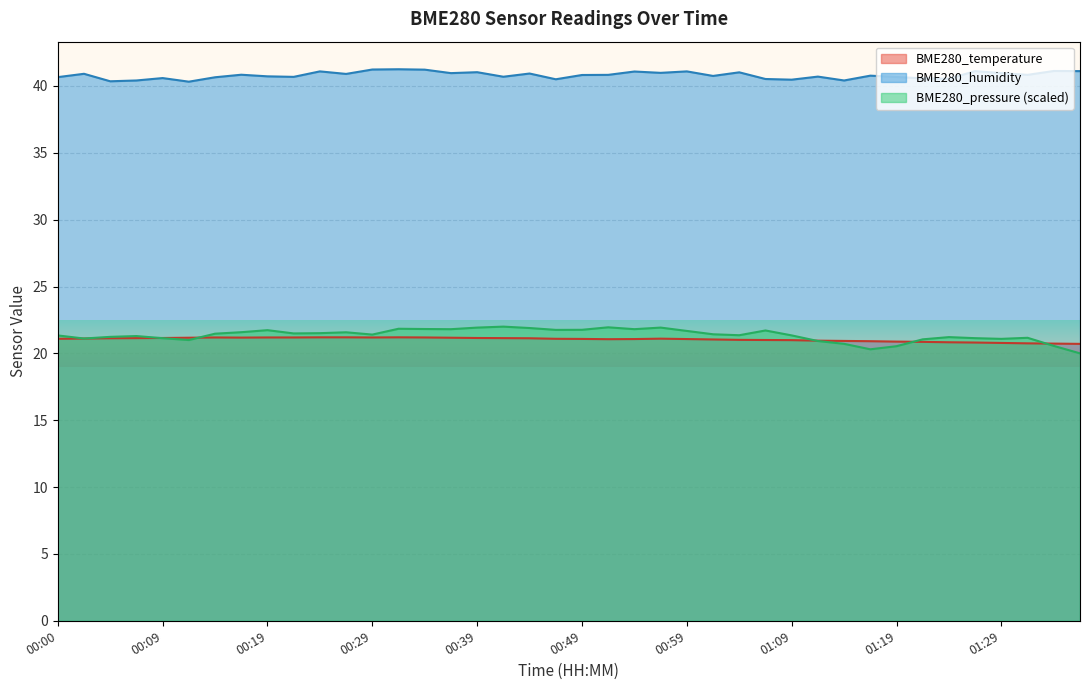

Reading left to right, what are all the values shown in this chart?

BME280_temperature: 00:00=21.1	00:02=21.1	00:05=21.1	00:07=21.1	00:09=21.1	00:12=21.2	00:15=21.2	00:17=21.2	00:19=21.2	00:22=21.2	00:24=21.2	00:27=21.2	00:29=21.2	00:32=21.2	00:34=21.2	00:37=21.2	00:39=21.1	00:42=21.1	00:44=21.1	00:47=21.1	00:49=21.1	00:52=21.1	00:54=21.1	00:57=21.1	00:59=21.1	01:02=21.0	01:04=21.0	01:07=21.0	01:09=21.0	01:11=20.9	01:14=20.9	01:16=20.9	01:19=20.9	01:21=20.9	01:24=20.8	01:26=20.8	01:29=20.8	01:31=20.8	01:33=20.7	01:36=20.7
BME280_humidity: 00:00=40.7	00:02=40.9	00:05=40.4	00:07=40.4	00:09=40.6	00:12=40.3	00:15=40.6	00:17=40.8	00:19=40.7	00:22=40.7	00:24=41.1	00:27=40.9	00:29=41.2	00:32=41.2	00:34=41.2	00:37=41.0	00:39=41.0	00:42=40.7	00:44=40.9	00:47=40.5	00:49=40.8	00:52=40.8	00:54=41.1	00:57=41.0	00:59=41.1	01:02=40.8	01:04=41.0	01:07=40.5	01:09=40.5	01:11=40.7	01:14=40.4	01:16=40.8	01:19=40.7	01:21=40.6	01:24=40.5	01:26=41.1	01:29=41.0	01:31=40.8	01:33=41.1	01:36=41.1
BME280_pressure_norm: 00:00=21.3	00:02=21.1	00:05=21.2	00:07=21.3	00:09=21.1	00:12=21.0	00:15=21.5	00:17=21.6	00:19=21.7	00:22=21.5	00:24=21.5	00:27=21.6	00:29=21.4	00:32=21.8	00:34=21.8	00:37=21.8	00:39=21.9	00:42=22.0	00:44=21.9	00:47=21.8	00:49=21.8	00:52=21.9	00:54=21.8	00:57=21.9	00:59=21.7	01:02=21.4	01:04=21.4	01:07=21.7	01:09=21.3	01:11=20.9	01:14=20.7	01:16=20.3	01:19=20.5	01:21=21.0	01:24=21.2	01:26=21.1	01:29=21.1	01:31=21.2	01:33=20.6	01:36=20.0